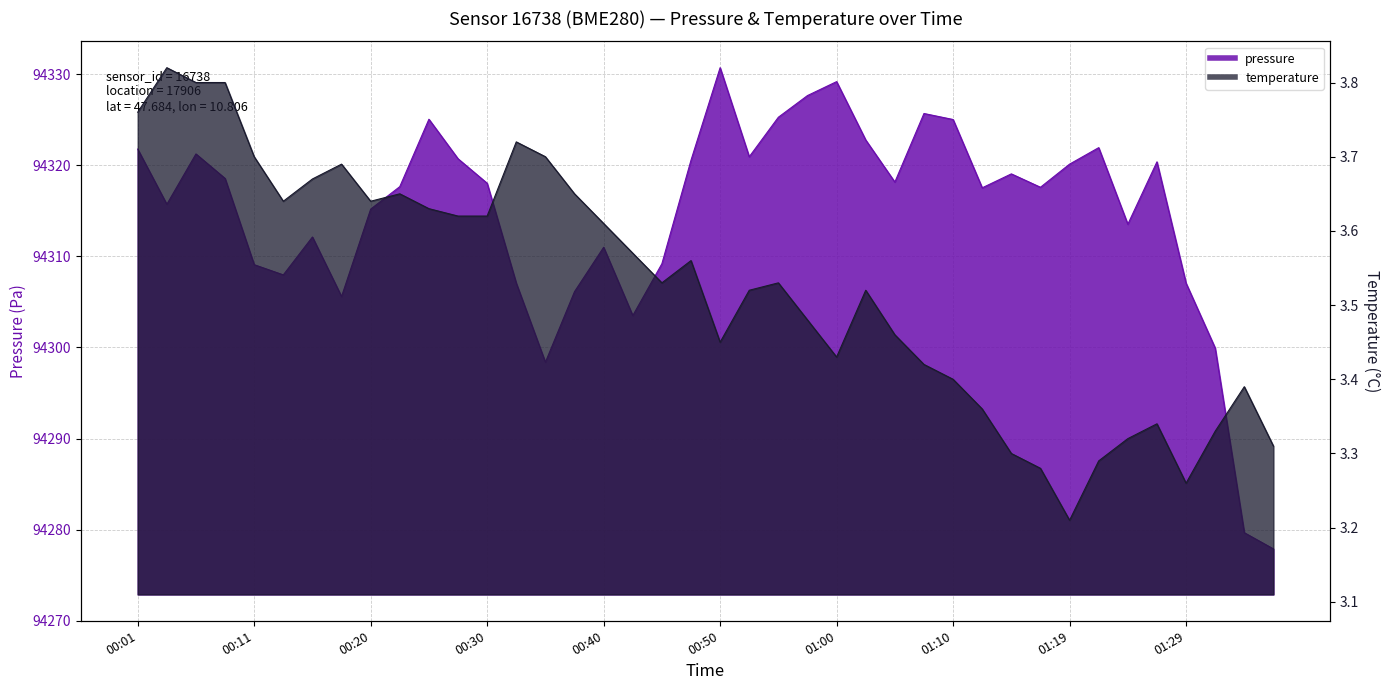

In pressure, how many points are higher than both neighbors (excluding endpoints)?

10